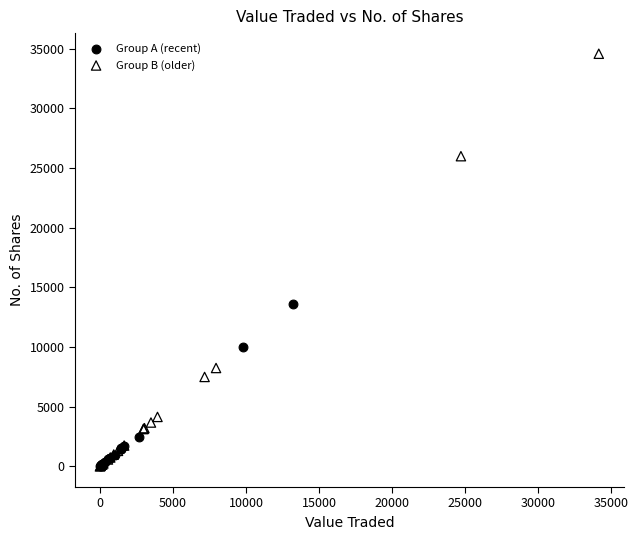

Which series reaches the maximum Y coordinate?

Group B (older)